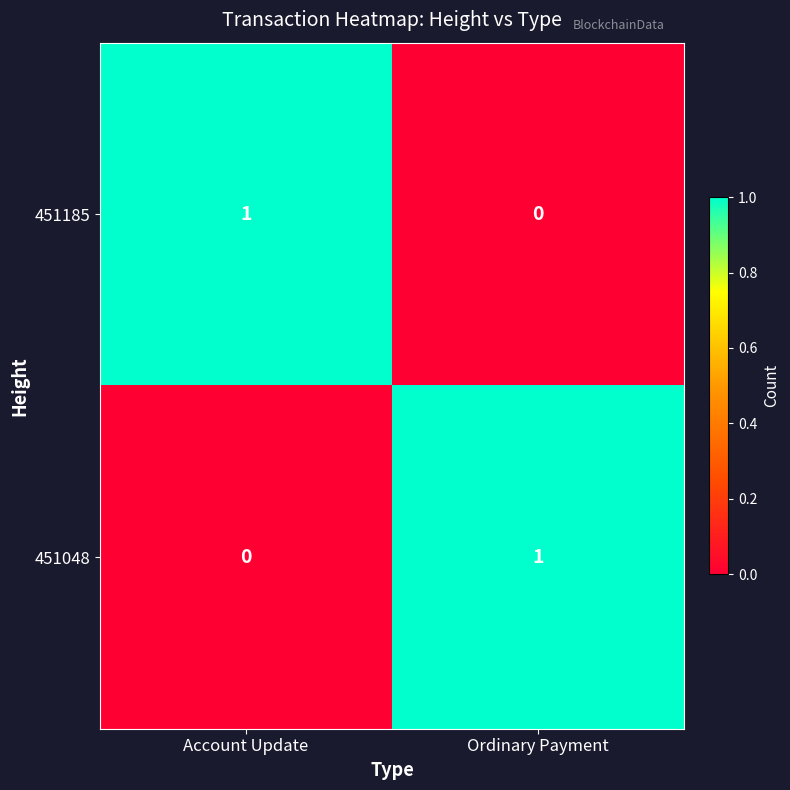

At which label is 451185 closest to 0?

Ordinary Payment